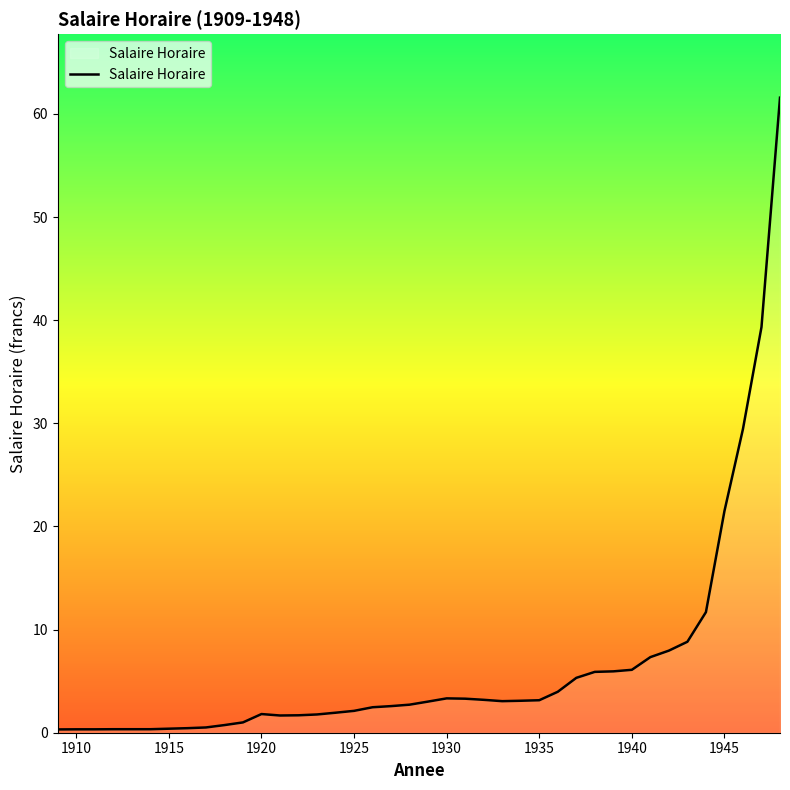

What is the difference between the maximum and minimum values?

61.3